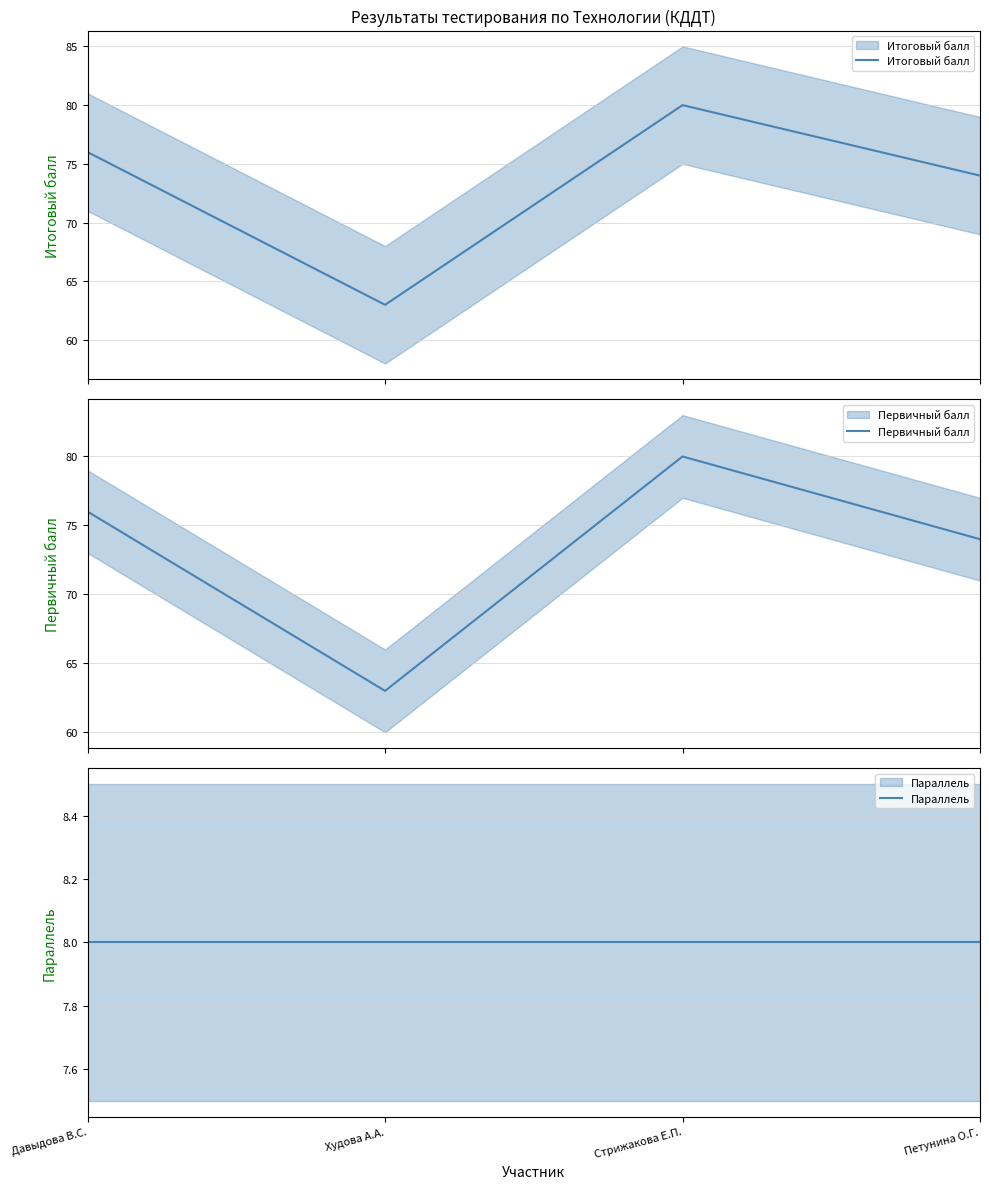

What are all the series names shown in the legend?

Итоговый балл, Первичный балл, Параллель